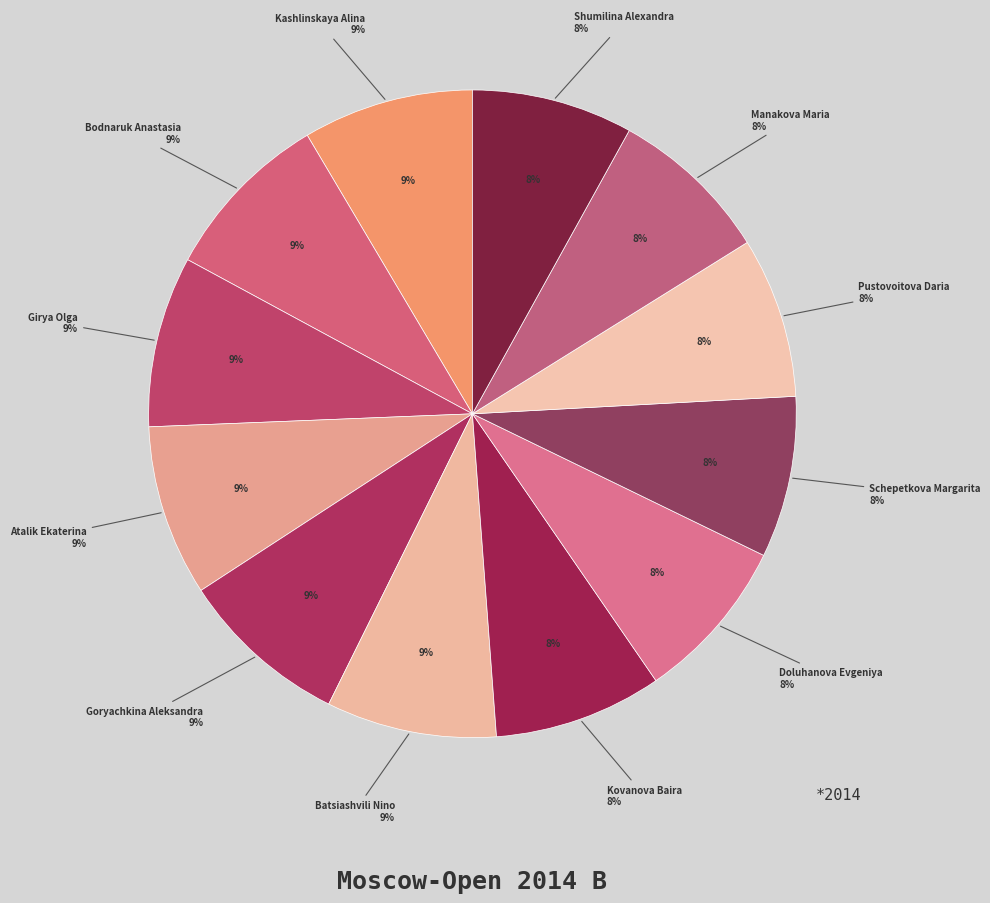

To the nearest percent, what is the combined percentage of Kovanova Baira and Goryachkina Aleksandra?

17%